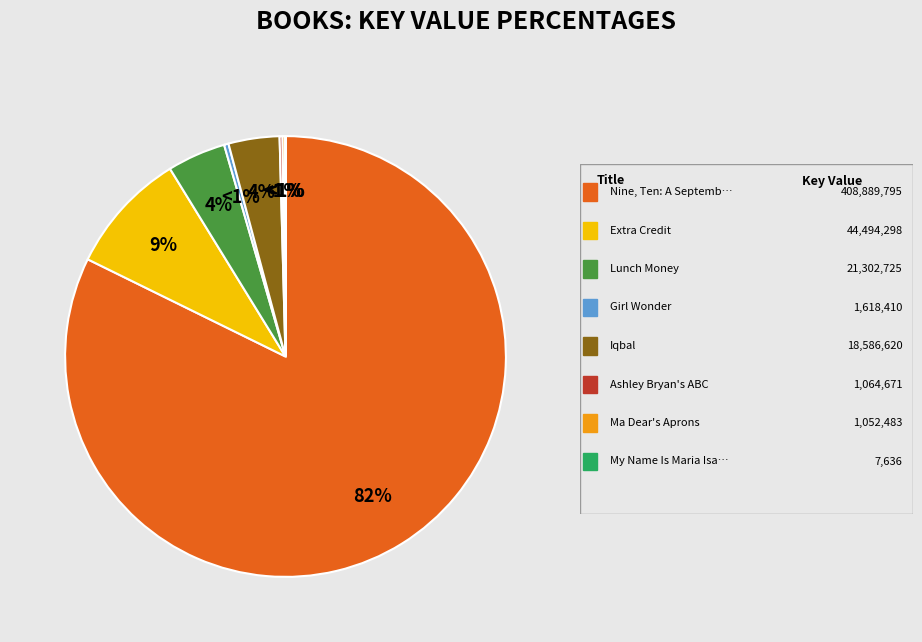

Between Nine, Ten: A September 11 Story and My Name Is Maria Isabel, which is larger?

Nine, Ten: A September 11 Story